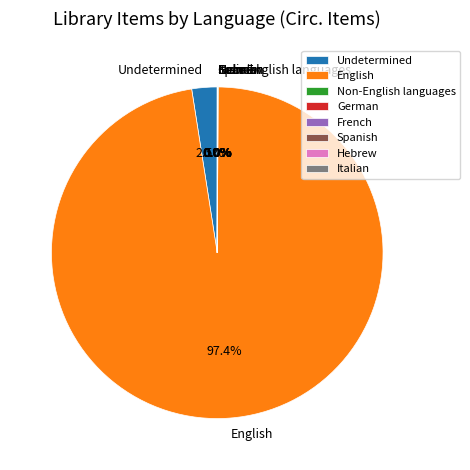

What is the largest slice in the pie chart?

English